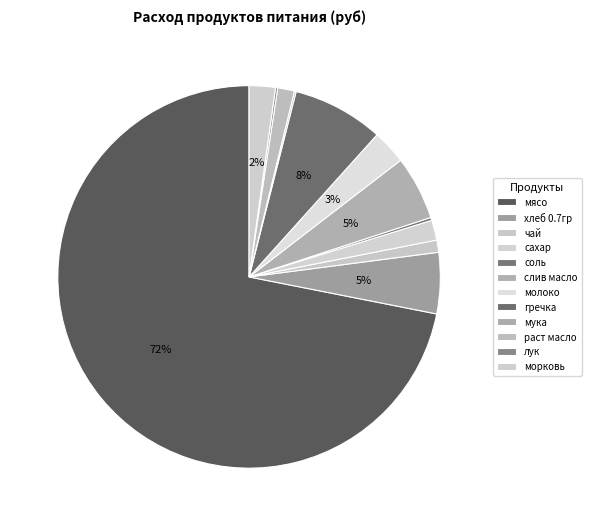

What is the smallest slice in the pie chart?

мука